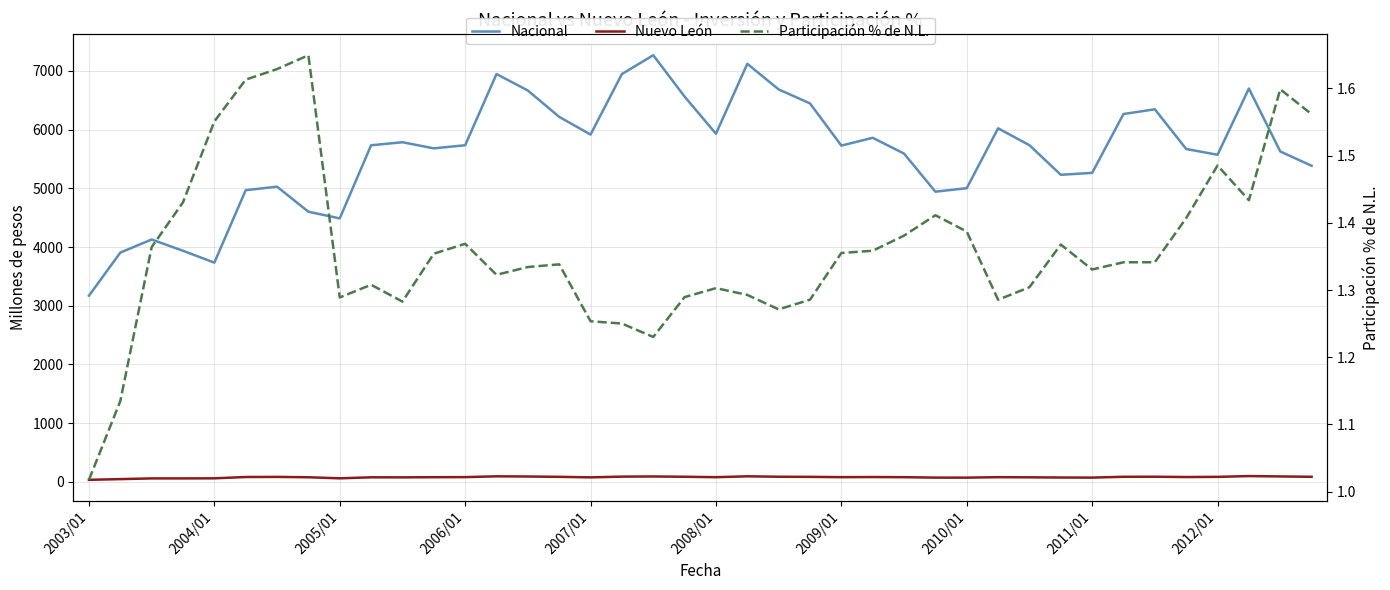

True or false: Nuevo León has more than 1 points higher than both neighbors.

True